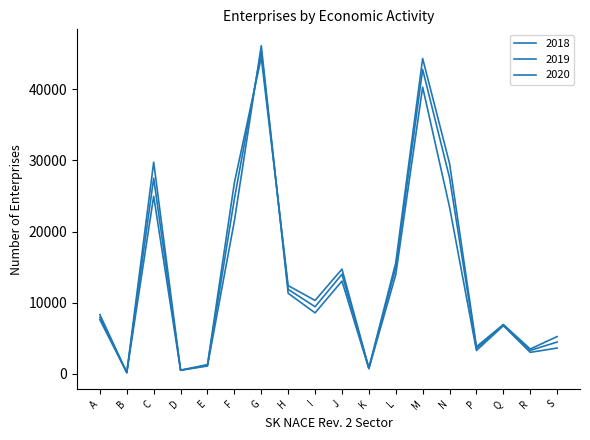

Does the chart display data point markers on the line(s)?

No